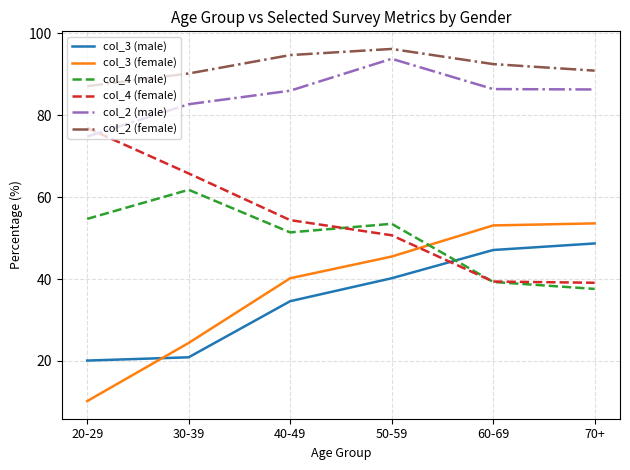

True or false: col_3 (female) and col_2 (male) intersect in this chart.

False